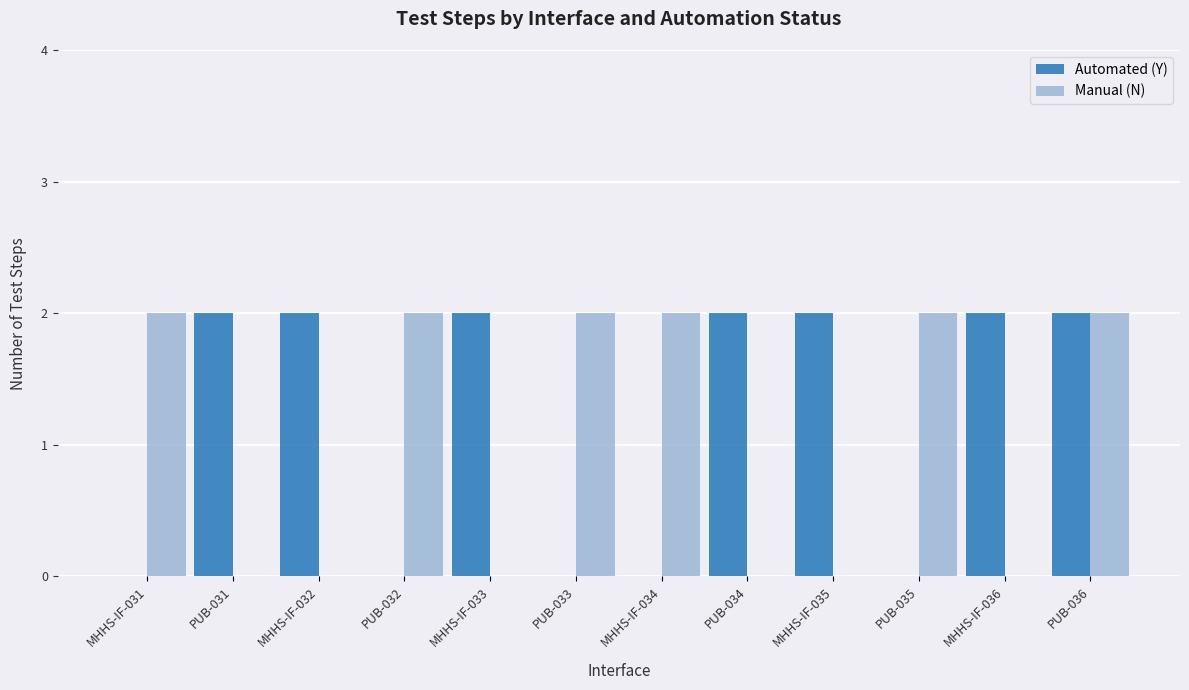

Reading left to right, extract all data points from this chart.

Automated (Y): 0	2	2	0	2	0	0	2	2	0	2	2
Manual (N): 2	0	0	2	0	2	2	0	0	2	0	2